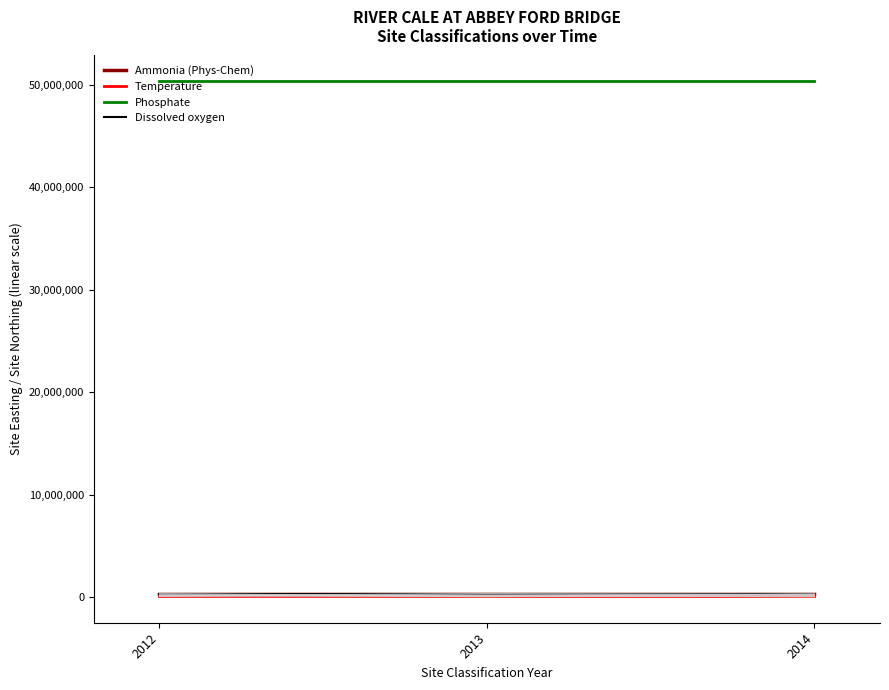

At 2012, list the series in order from largest to smallest.

Phosphate, Ammonia (Phys-Chem), Dissolved oxygen, Temperature